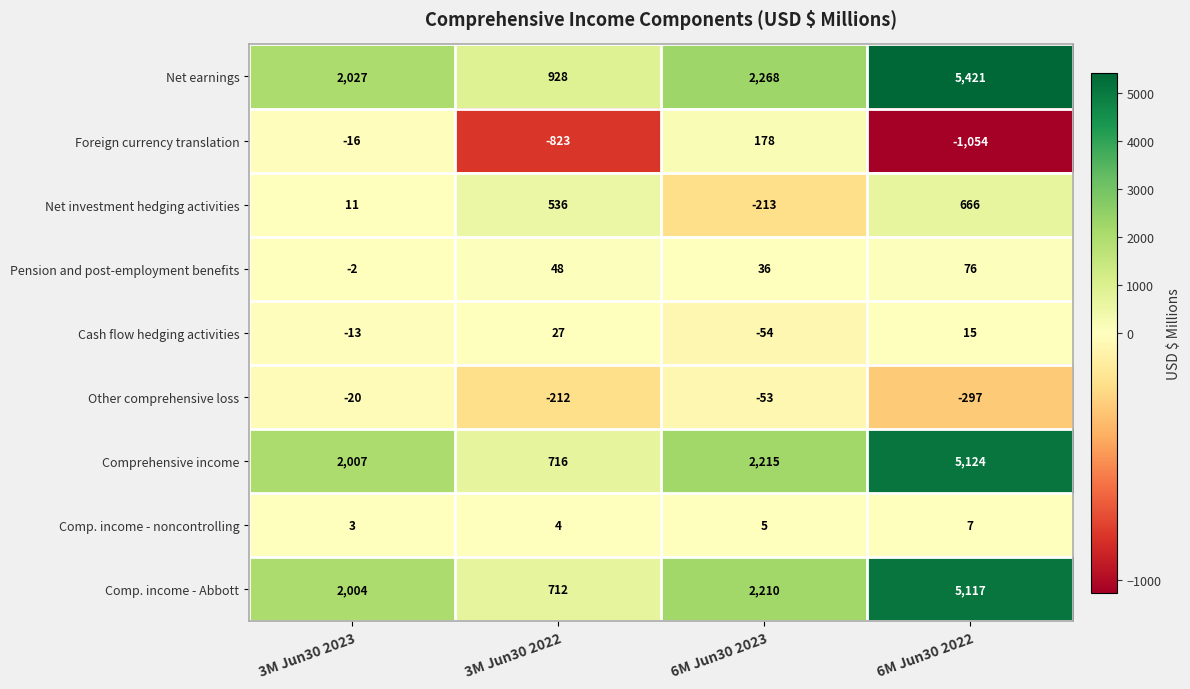

What is the difference between the second highest and minimum values in the Pension and post-employment benefits series?

50